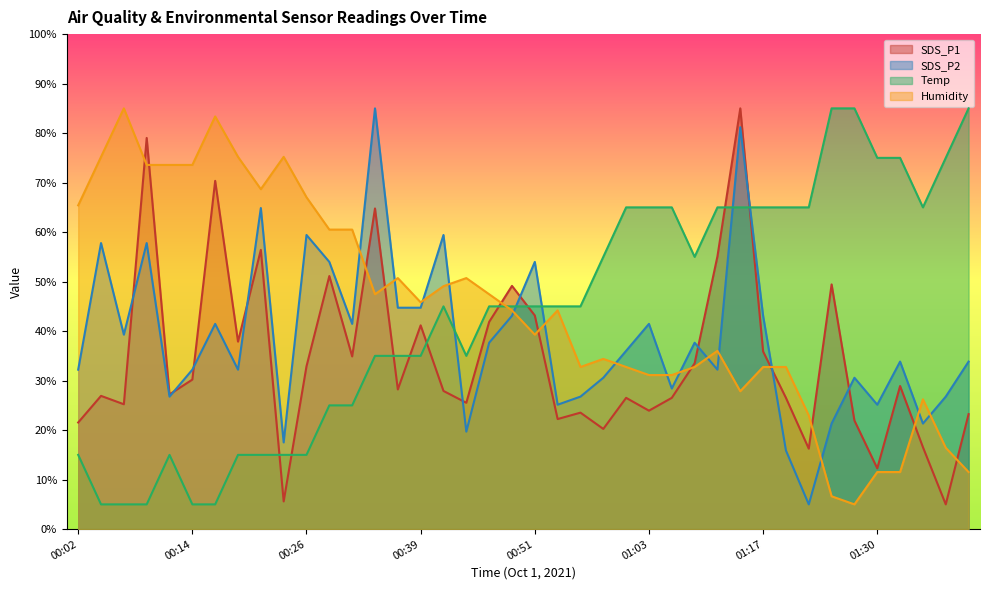

Which series ends up on top after the final intersection of Humidity and SDS_P2?

SDS_P2